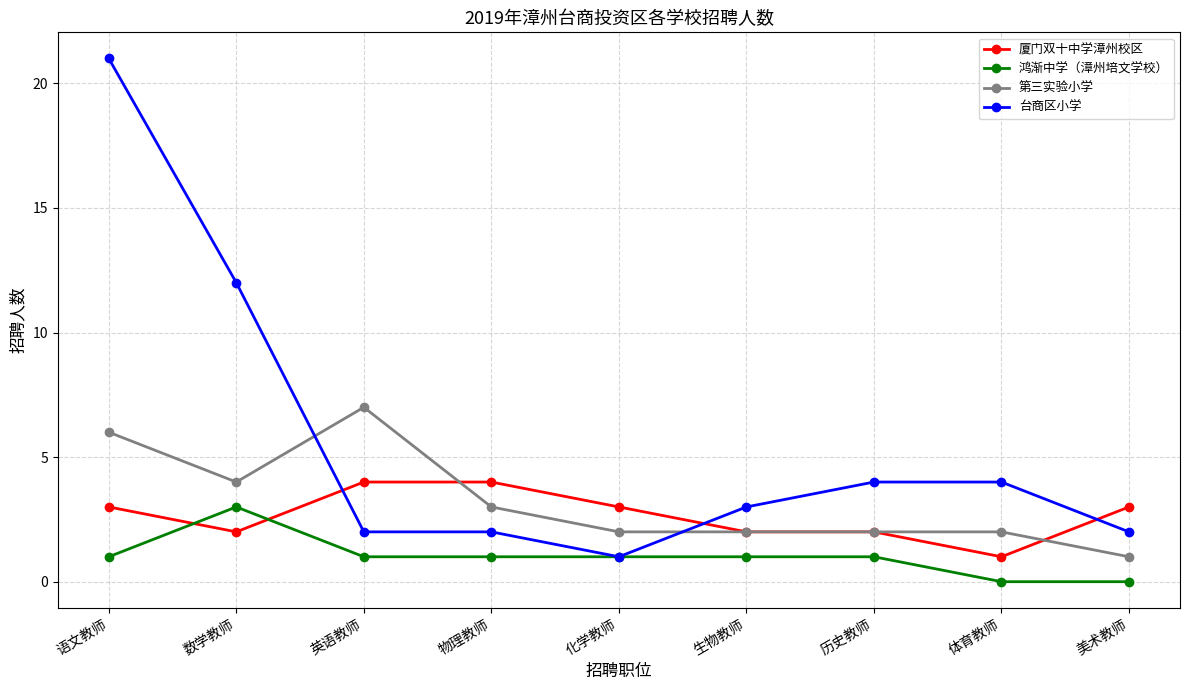

Reading left to right, what are all the values shown in this chart?

厦门双十中学漳州校区: 3	2	4	4	3	2	2	1	3
鸿渐中学（漳州培文学校）: 1	3	1	1	1	1	1	0	0
第三实验小学: 6	4	7	3	2	2	2	2	1
台商区小学: 21	12	2	2	1	3	4	4	2